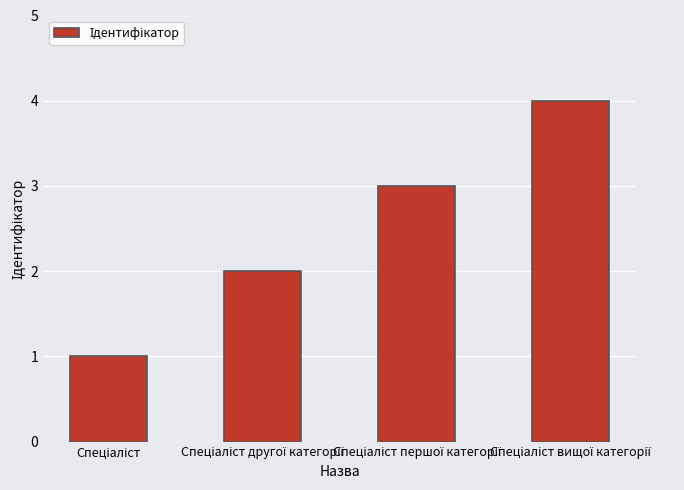

Reading right to left, what are all the values shown in this chart?

4	3	2	1